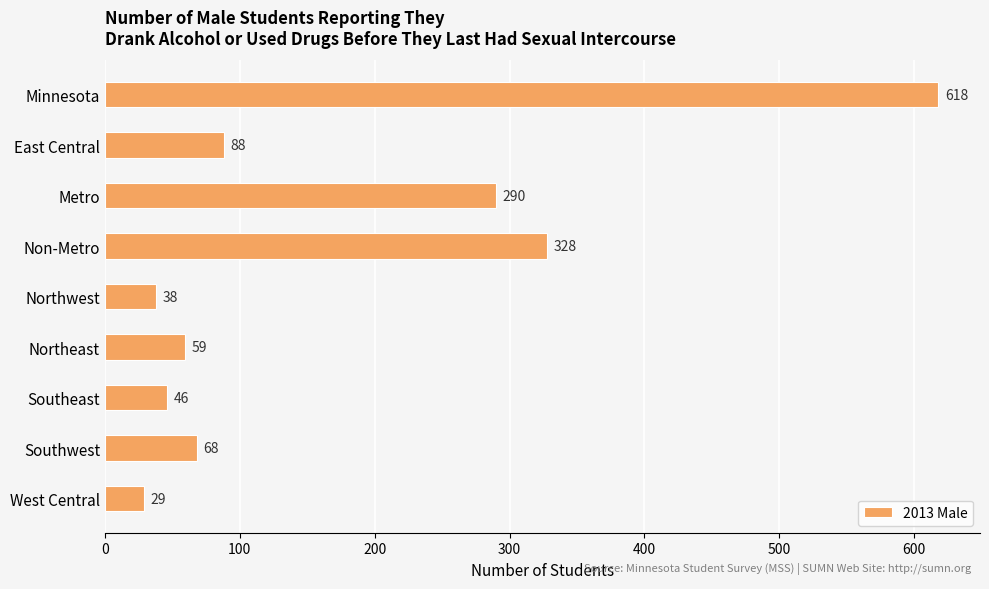

Which has a higher value, Minnesota or Northwest?

Minnesota